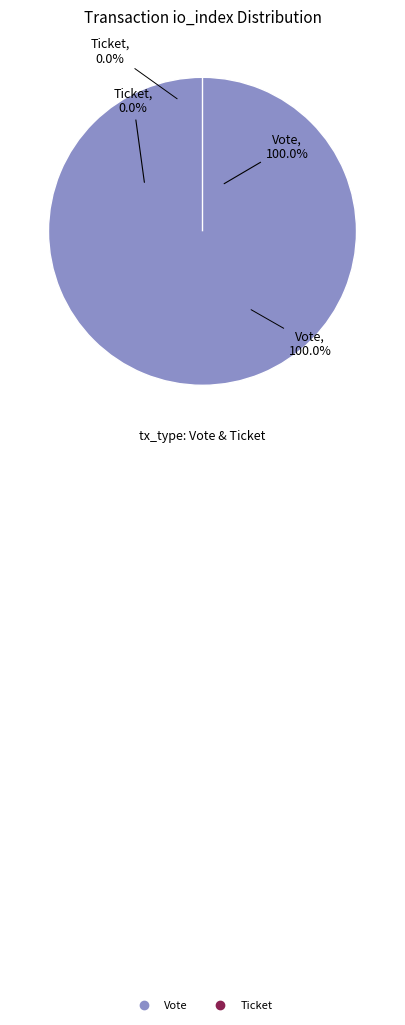

What is the change in value from Vote (io_index=1) to Ticket (io_index=0)?

-1